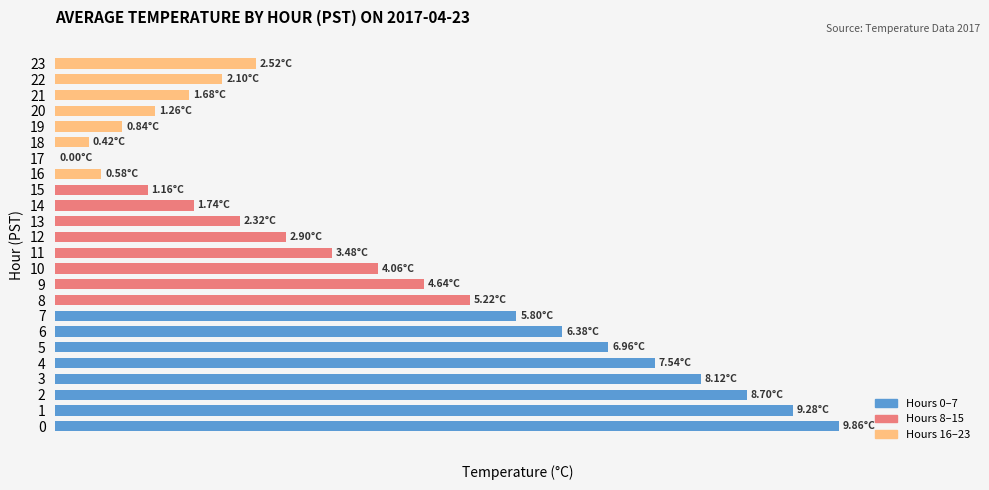

Are the bars horizontal?

Yes